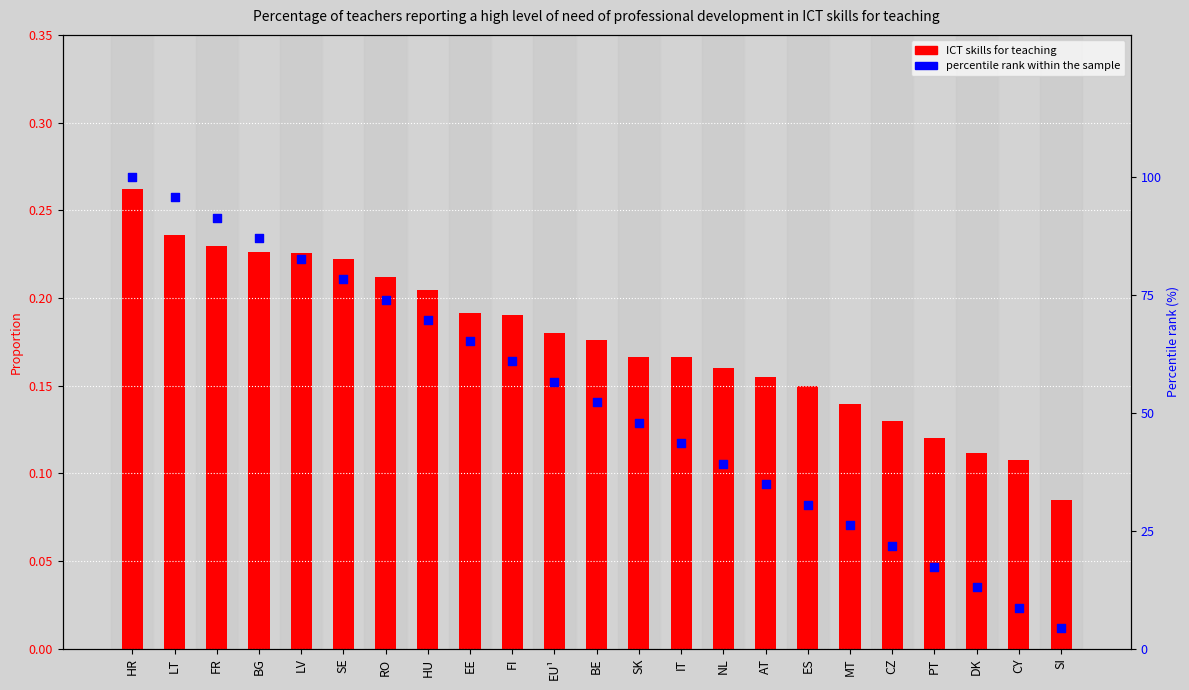

Which series has the largest total across all categories?

percentile rank within the sample